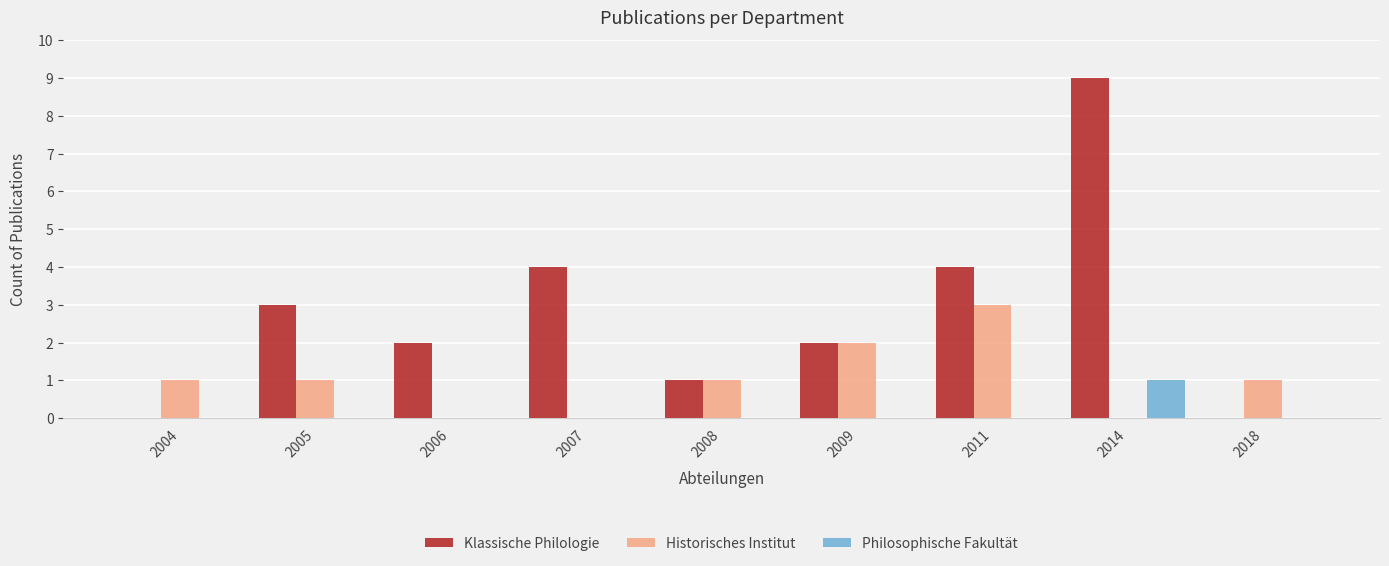

Is it true that Historisches Institut equals 0 at 2014?

True